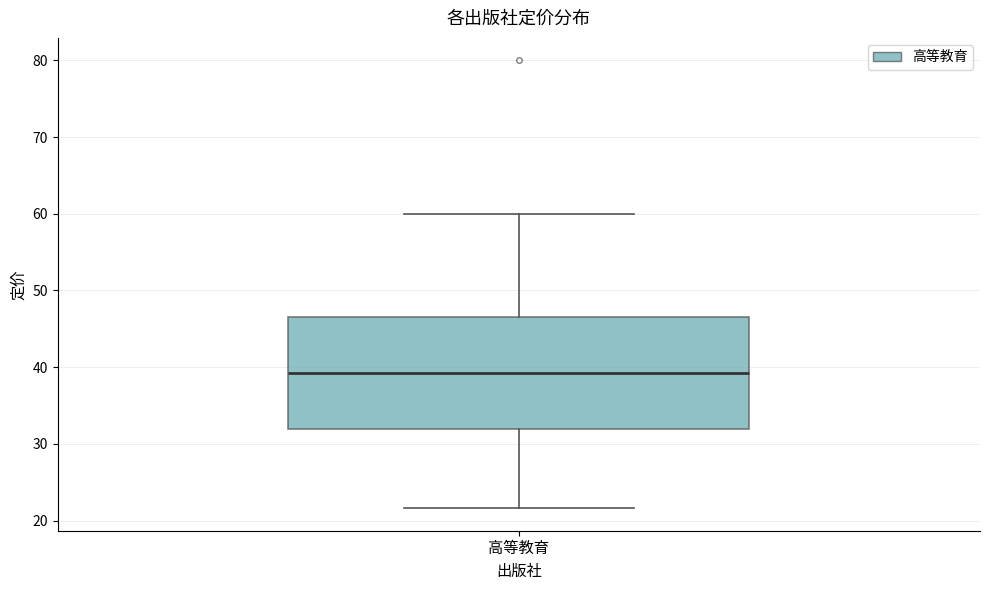

Transcribe this box plot: give where the median line is, the range the box spans, and where the two whiskers end, as read against the y-axis. The values are not printed on the chart, so give them approximately, as read against the axis.

median 39, box 32 to 47, whiskers 22 to 60